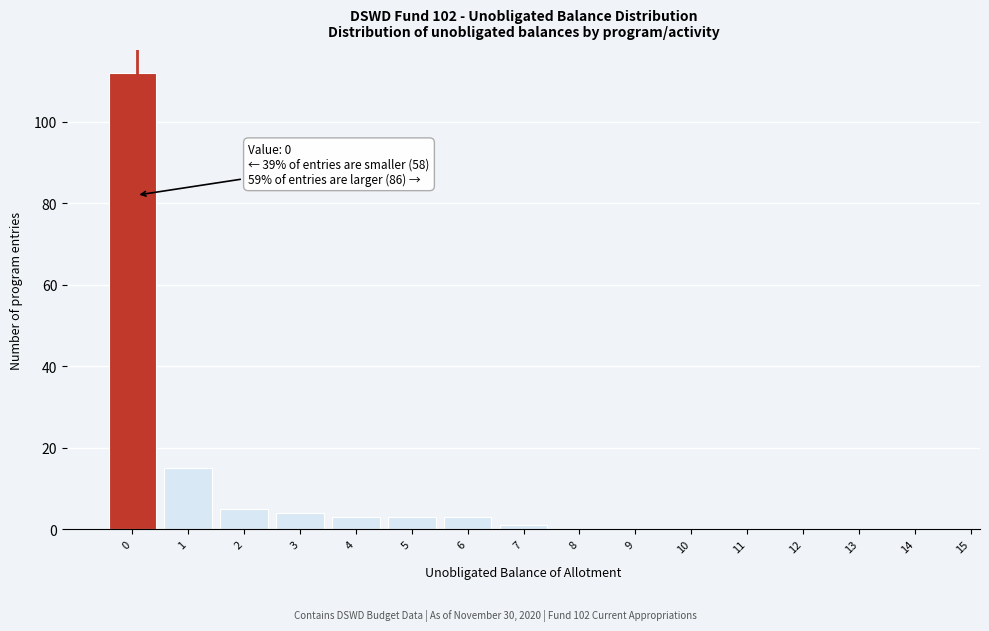

Reading left to right, extract all data points from this chart.

0=112	1=15	2=5	3=4	4=3	5=3	6=3	7=1	8=0	9=0	10=0	11=0	12=0	13=0	14=0